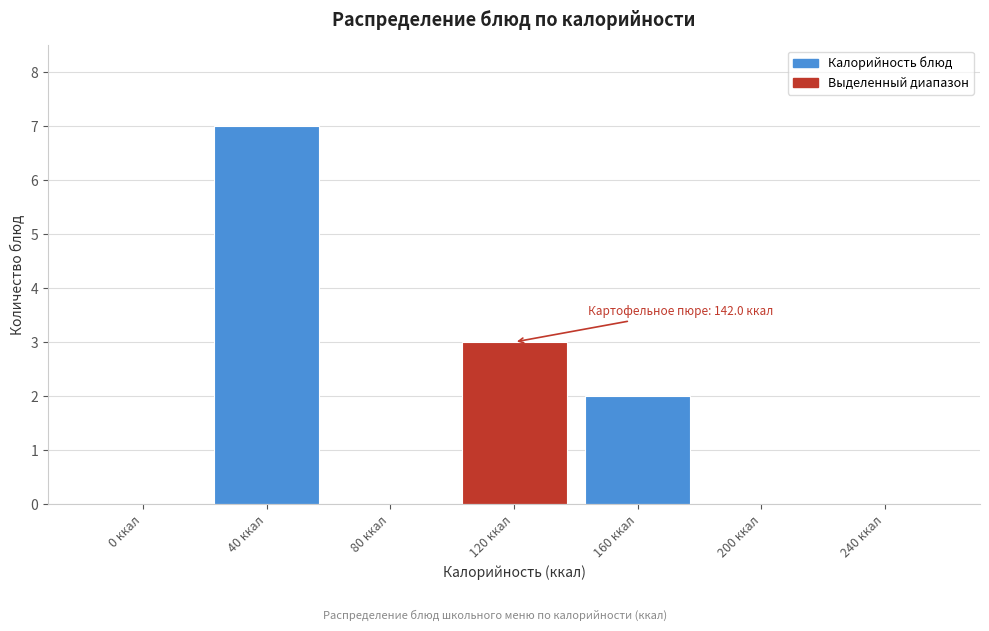

Reading left to right, what are all the values shown in this chart?

0 ккал=0	40 ккал=7	80 ккал=0	120 ккал=3	160 ккал=2	200 ккал=0	240 ккал=0